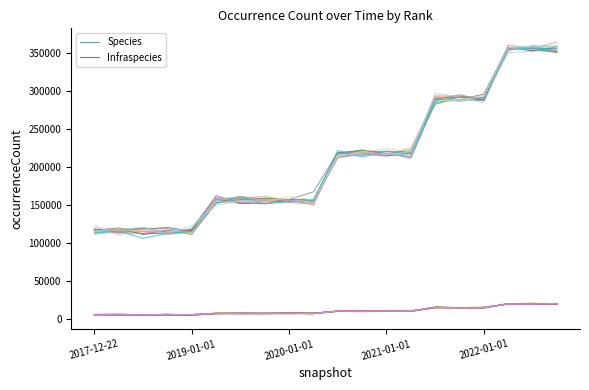

True or false: Infraspecies and Species cross at least once.

False